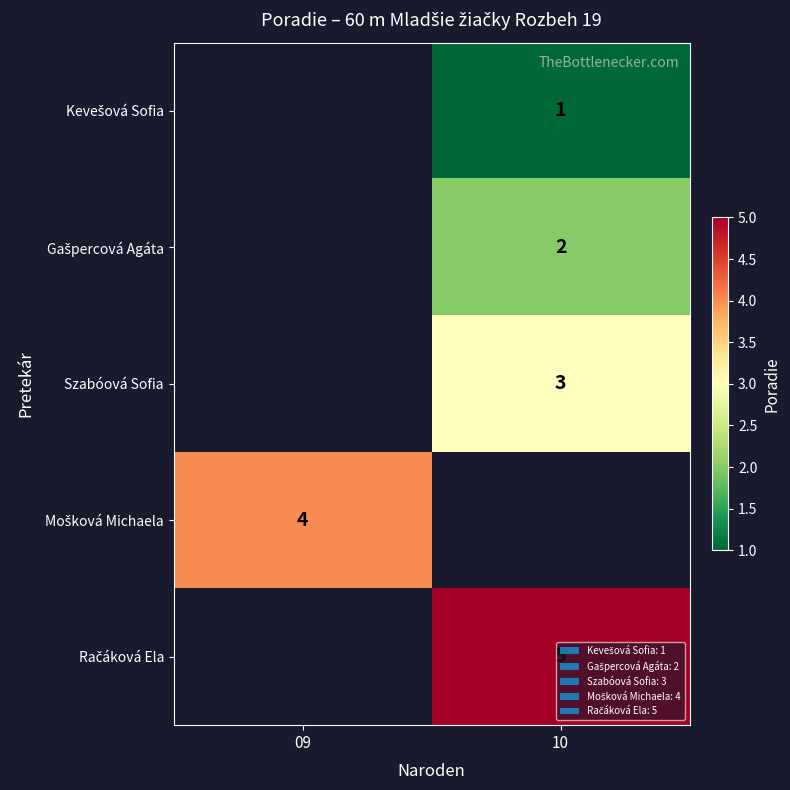

True or false: Szabóová Sofia has a value of 3 at 10.

True